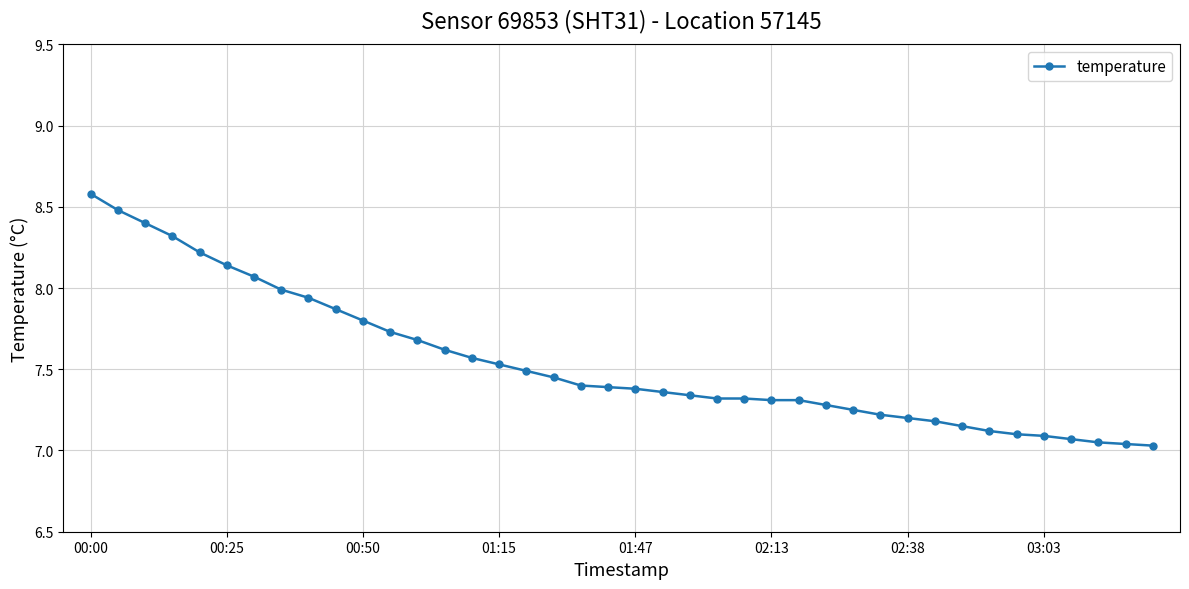

What is the value of the 8th point from the left?

8.0